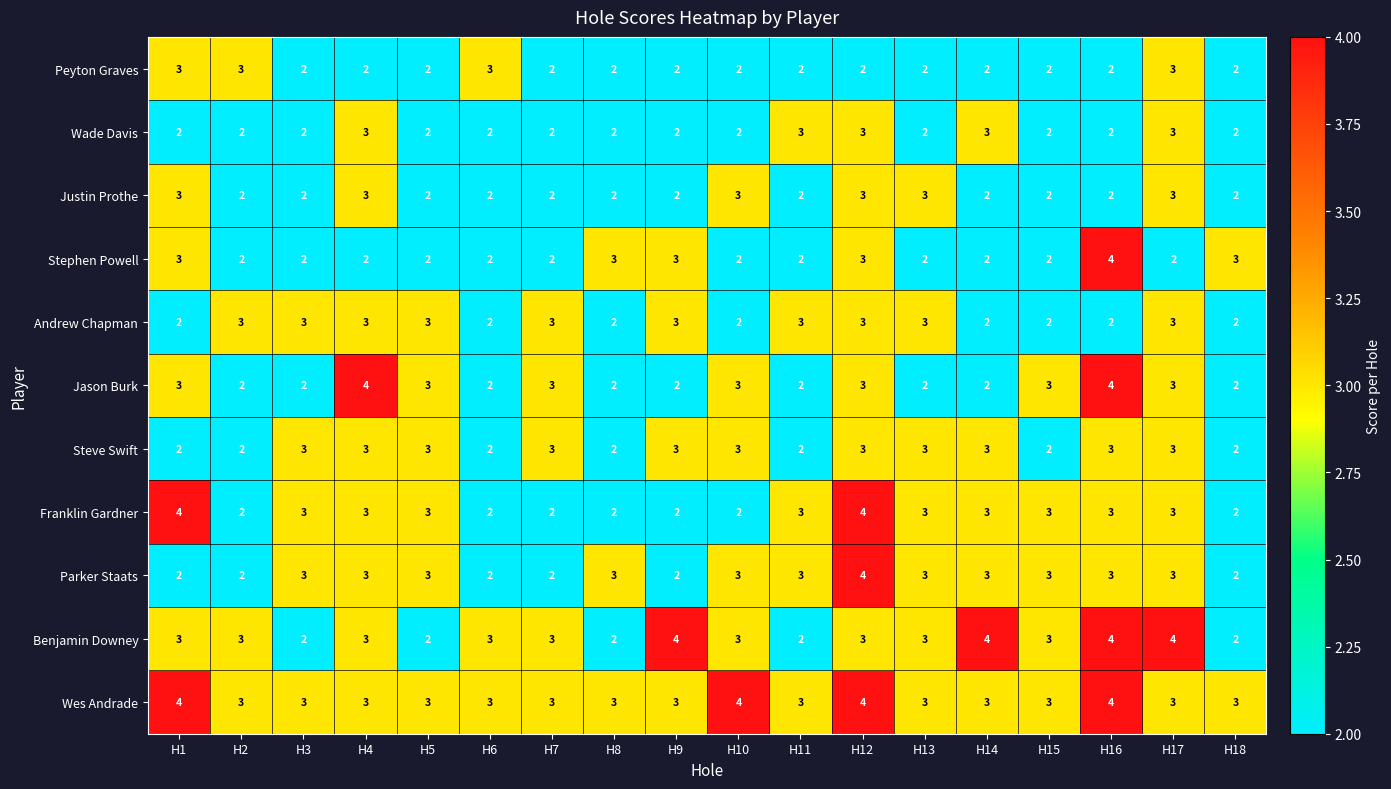

What is the maximum value shown in the chart?

4